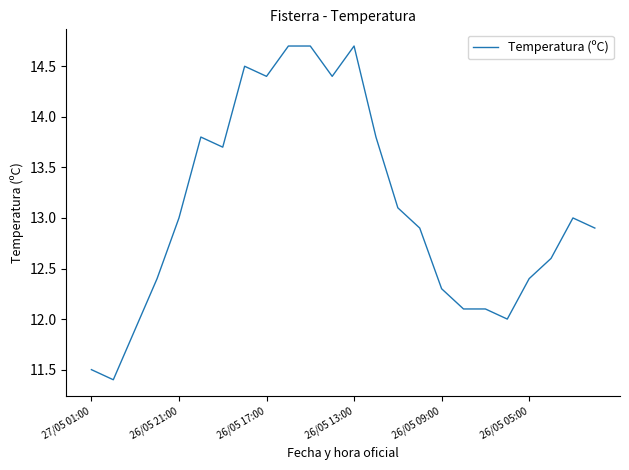

What is the smallest value displayed?

11.4